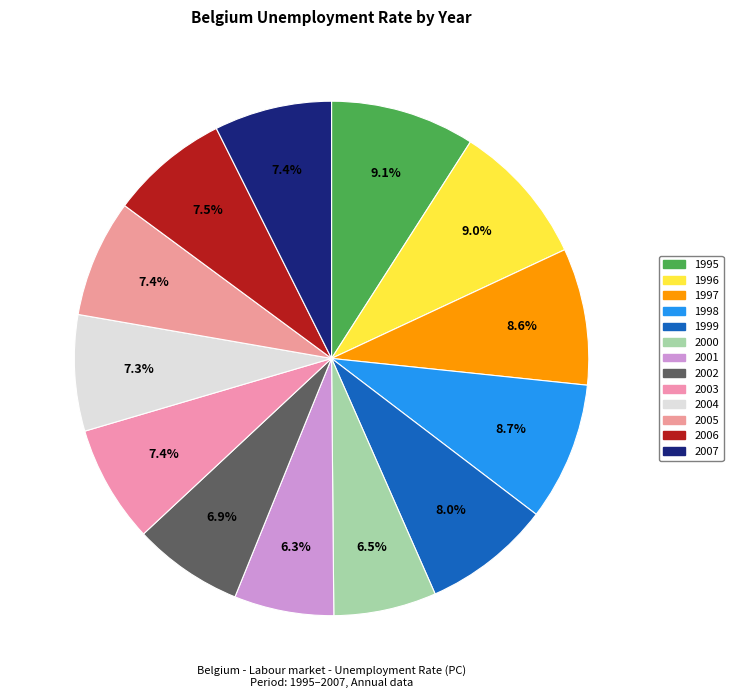

How many segments does this pie chart have?

13